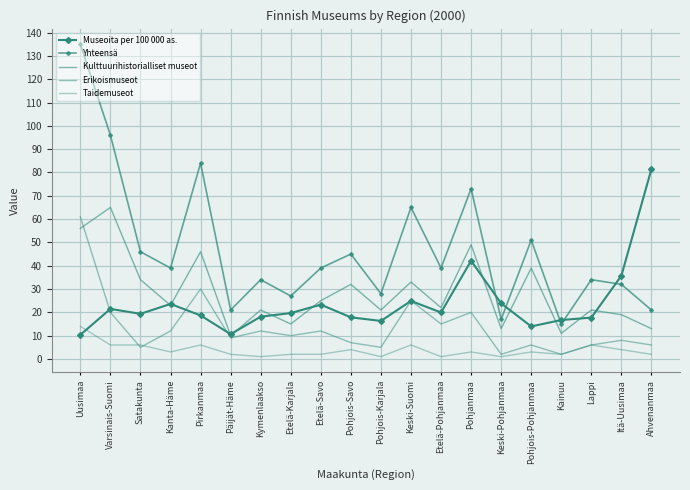

What are all the series names shown in the legend?

Museoita per 100 000 as., Yhteensä, Kulttuurihistorialliset museot, Erikoismuseot, Taidemuseot